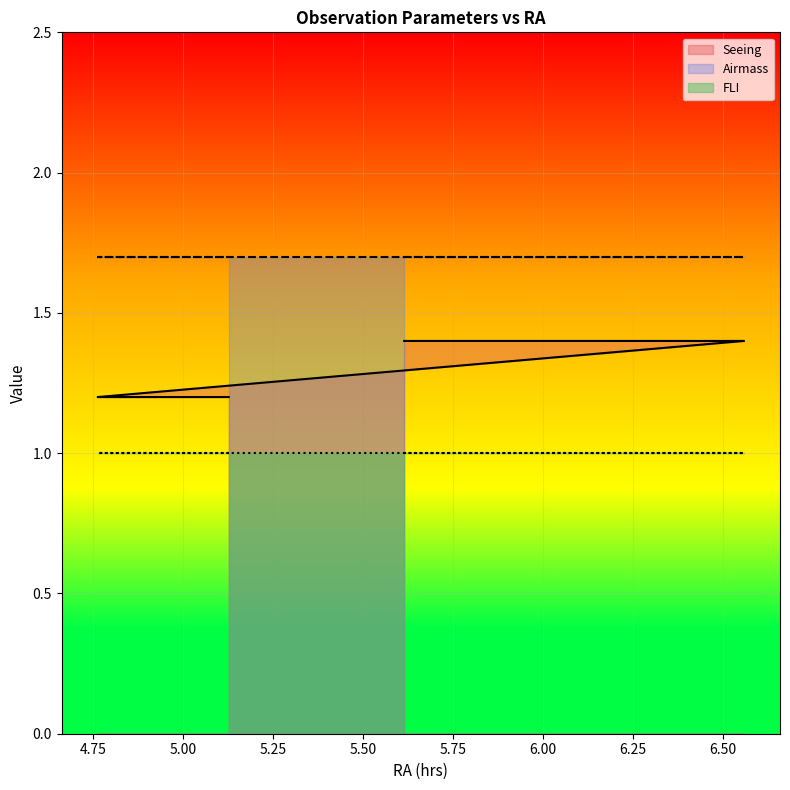

True or false: FLI and Seeing intersect in this chart.

False